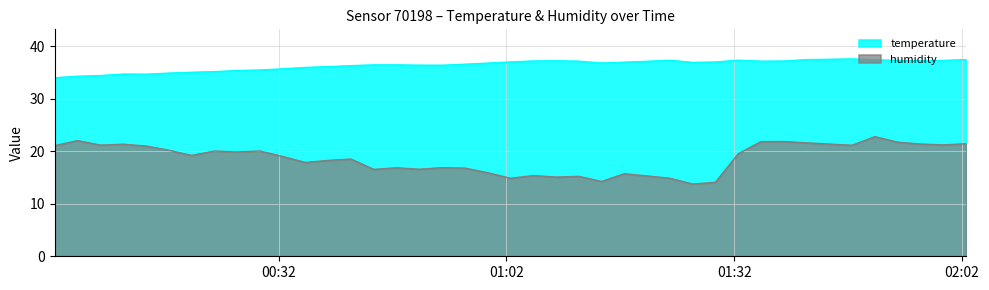

Where does the temperature series first go above 36?

2023-01-13T00:38:33